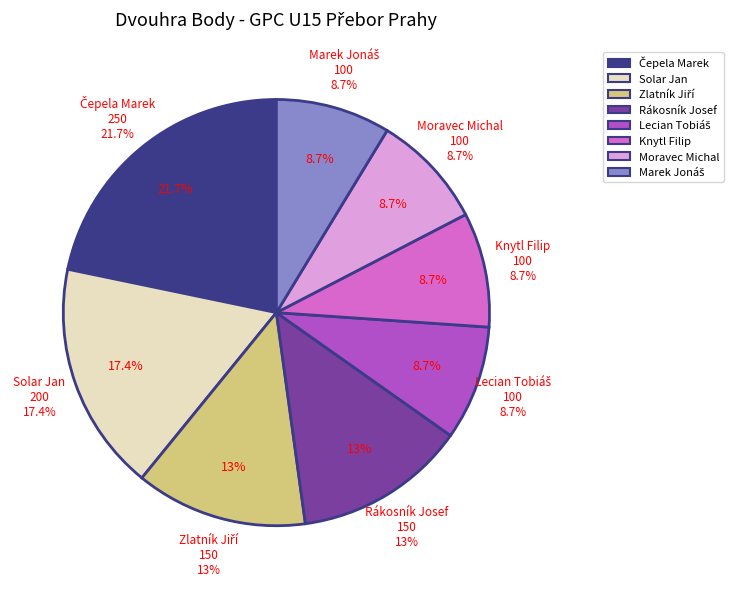

To the nearest percent, what is the difference between the Marek Jonáš and Solar Jan slice percentages?

9%